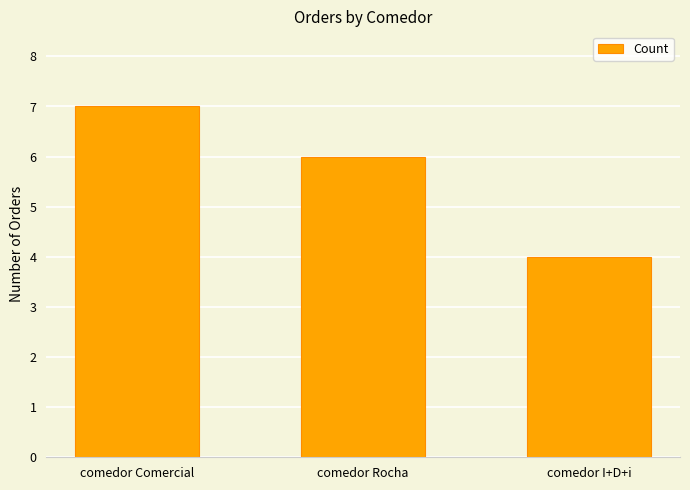

Reading right to left, transcribe all the data shown in this chart.

4	6	7